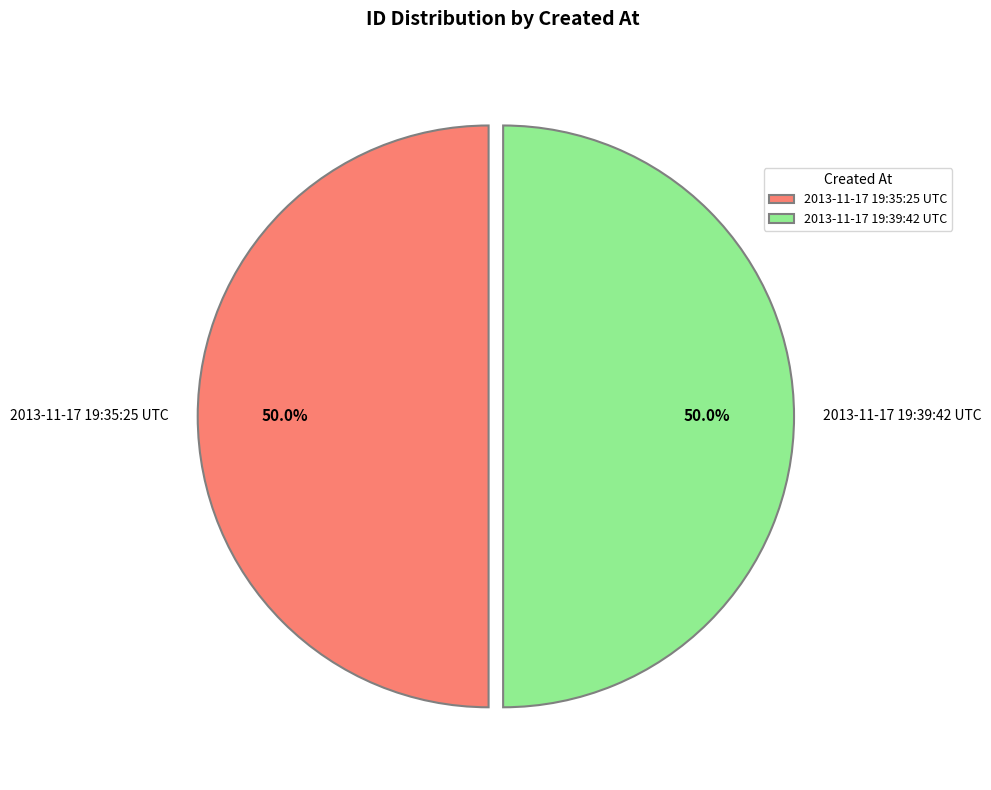

To the nearest percent, what portion does 2013-11-17 19:39:42 UTC represent?

50%